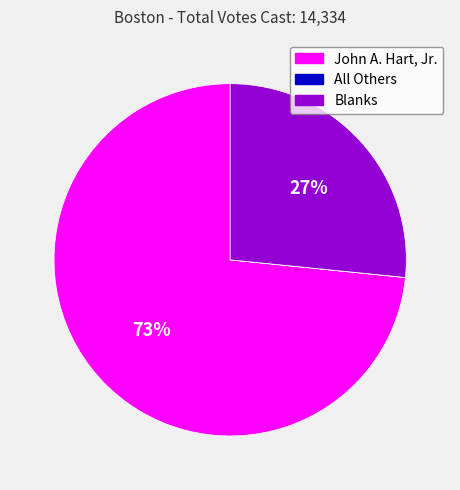

Between John A. Hart, Jr. and Blanks, which is larger?

John A. Hart, Jr.